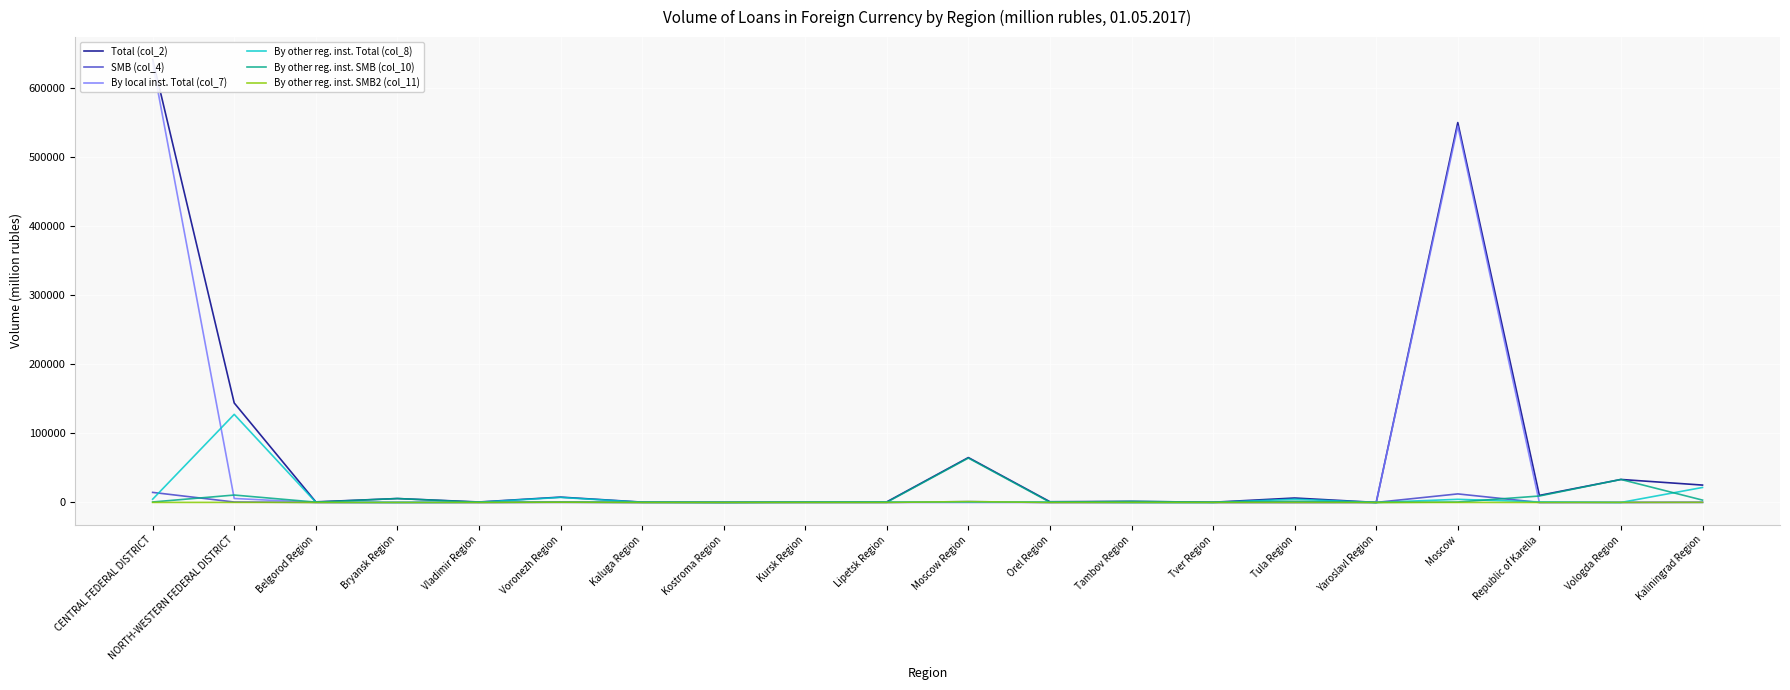

What position from the right is Kursk Region?

12